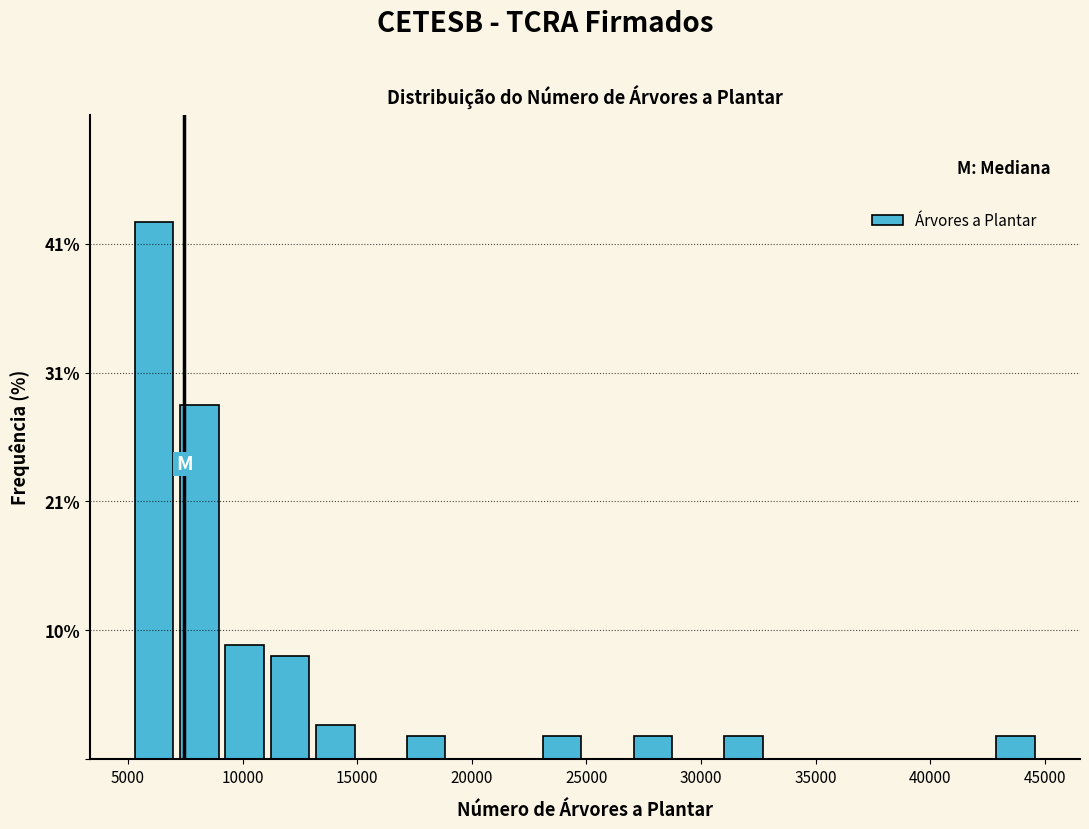

Around what value on the x-axis is the tallest bar? Give the approximate position of its centre, as read against the axis.

6000